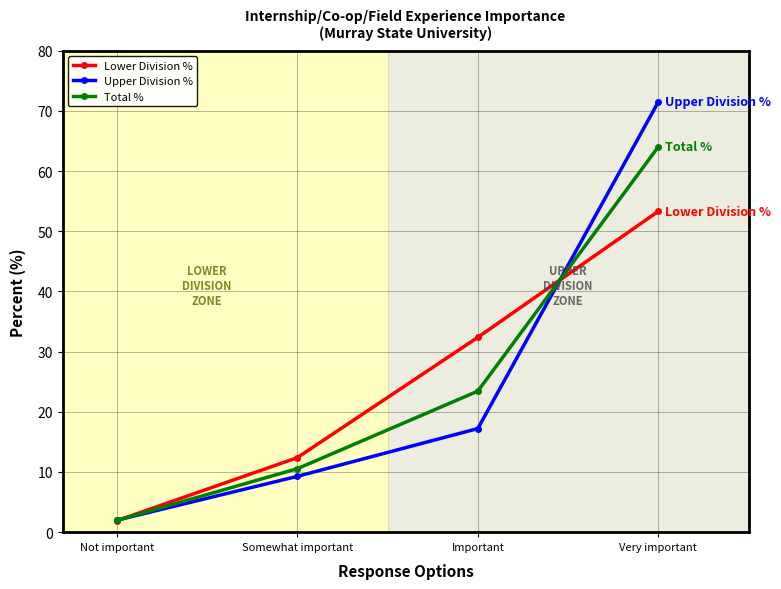

At which label does Upper Division % first exceed 17?

Important